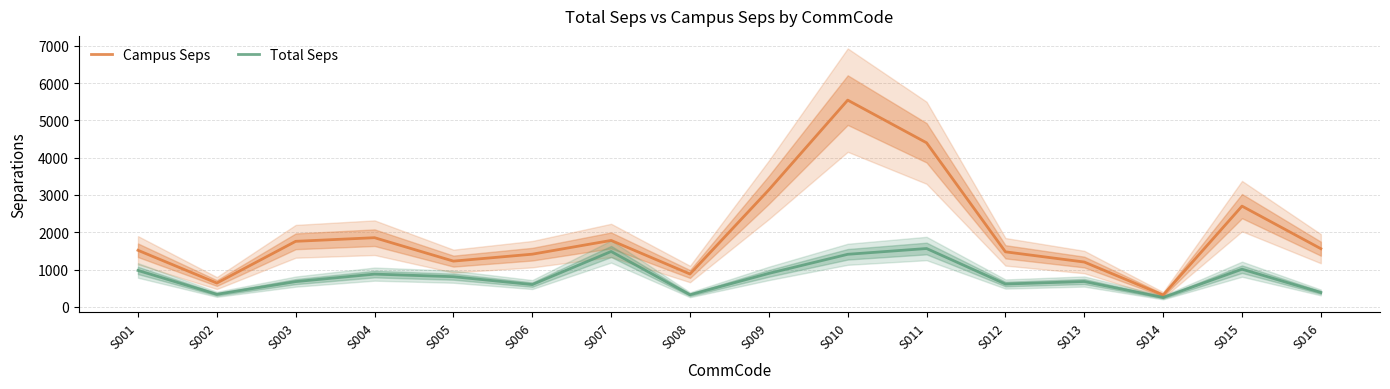

True or false: Total Seps has a value of 599.3 at S006.

True